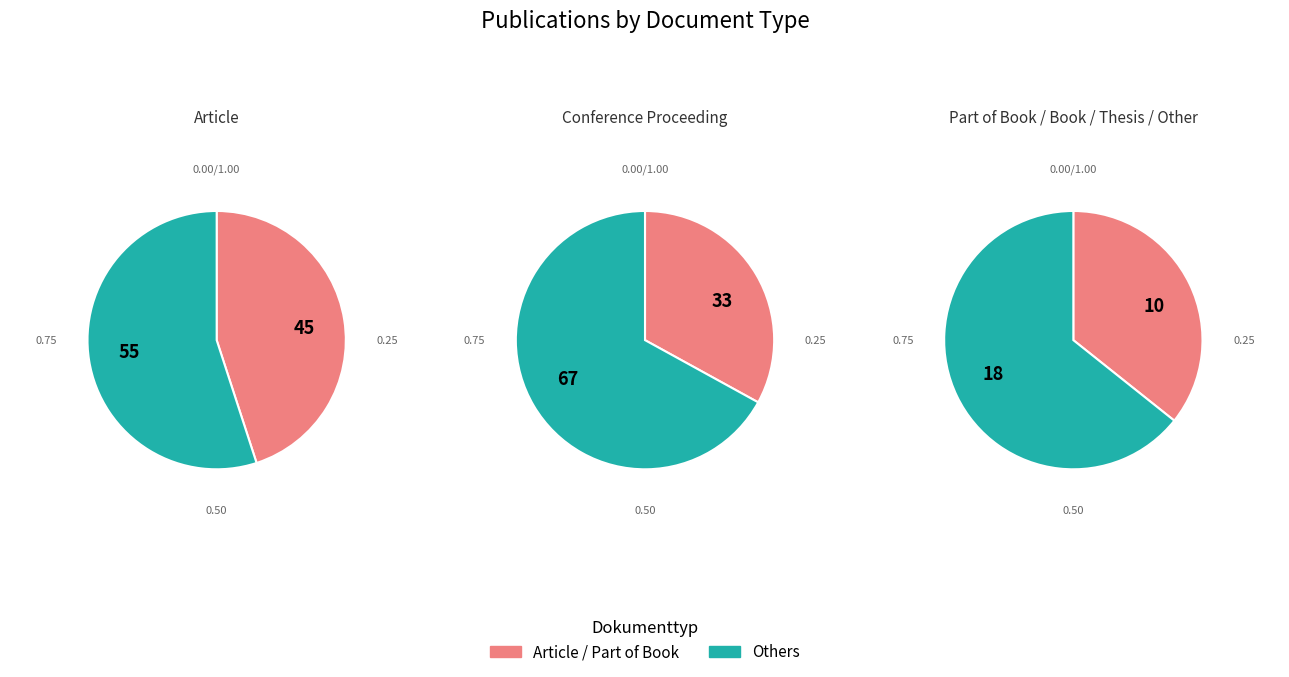

The Article slice represents 33% of the pie. True or false?

False